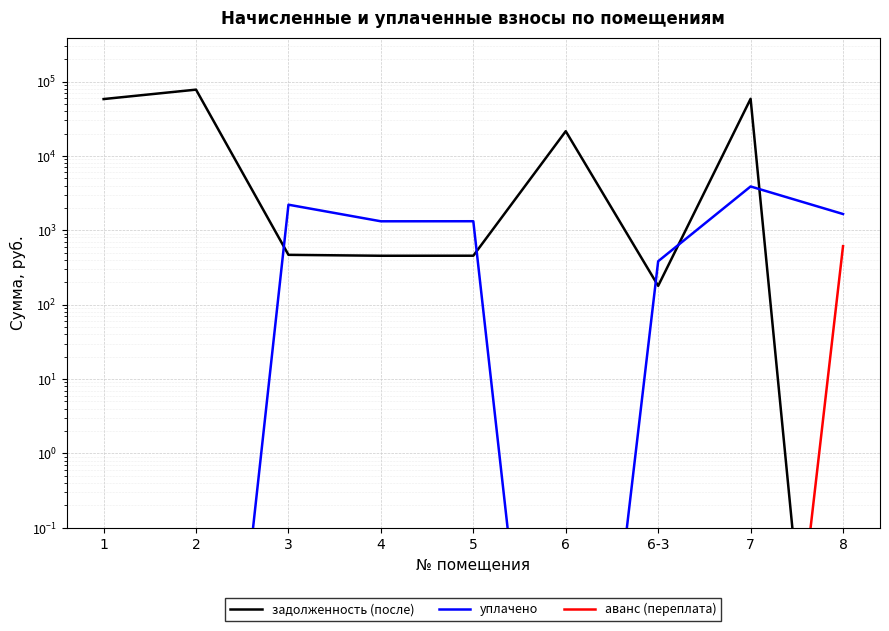

How many interior local valleys does the уплачено series have?

2